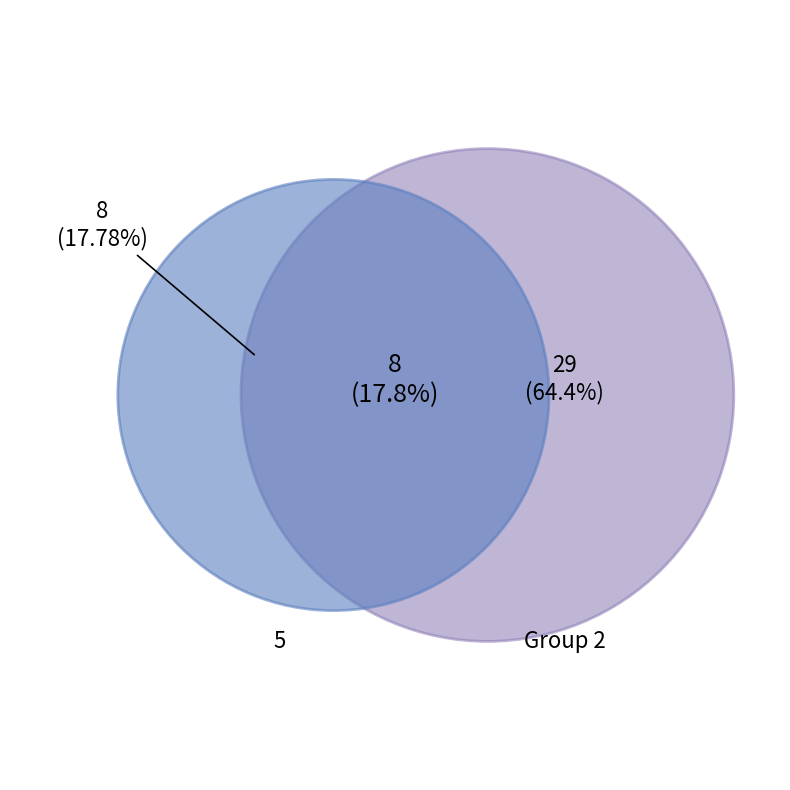

Does 8 represent more than half of the total?

No